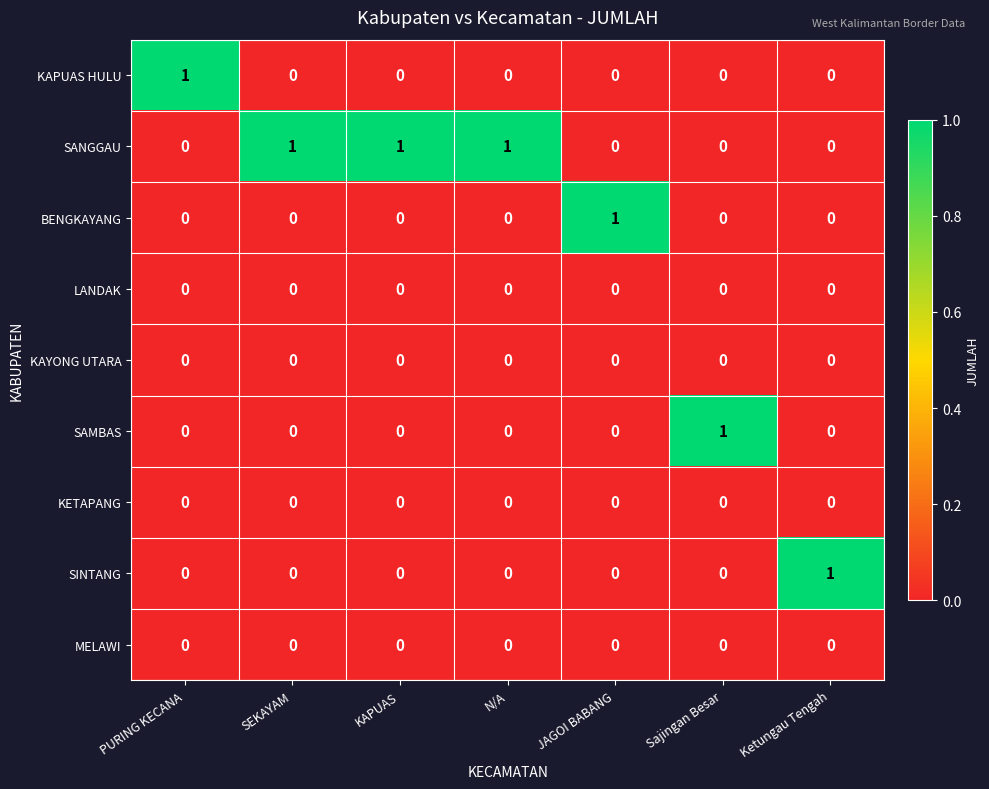

Which series has the largest total across all categories?

SANGGAU